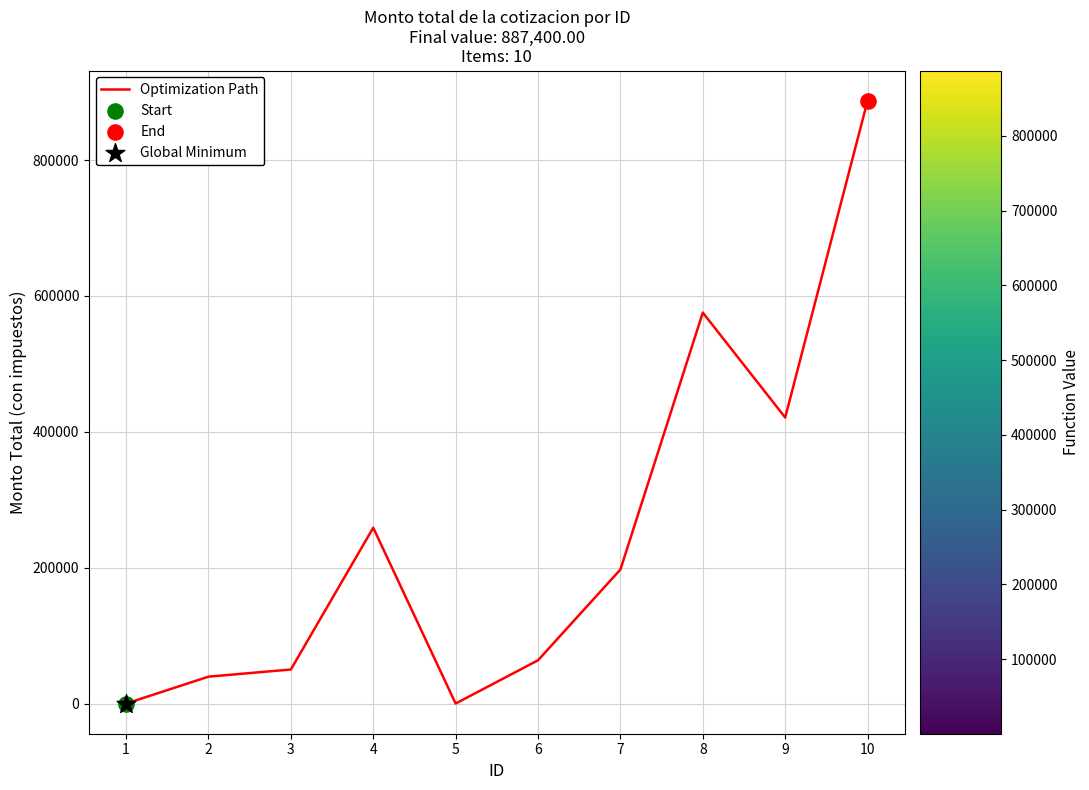

What is the ratio of the value at 3 to the value at 1?

773.1